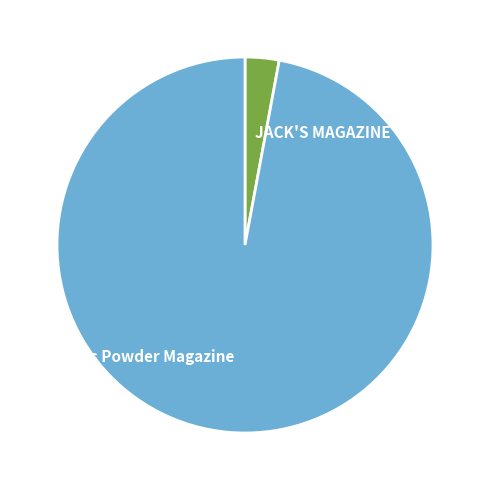

Do JACK'S MAGAZINE and Jacks Powder Magazine together represent more than half of the pie?

Yes